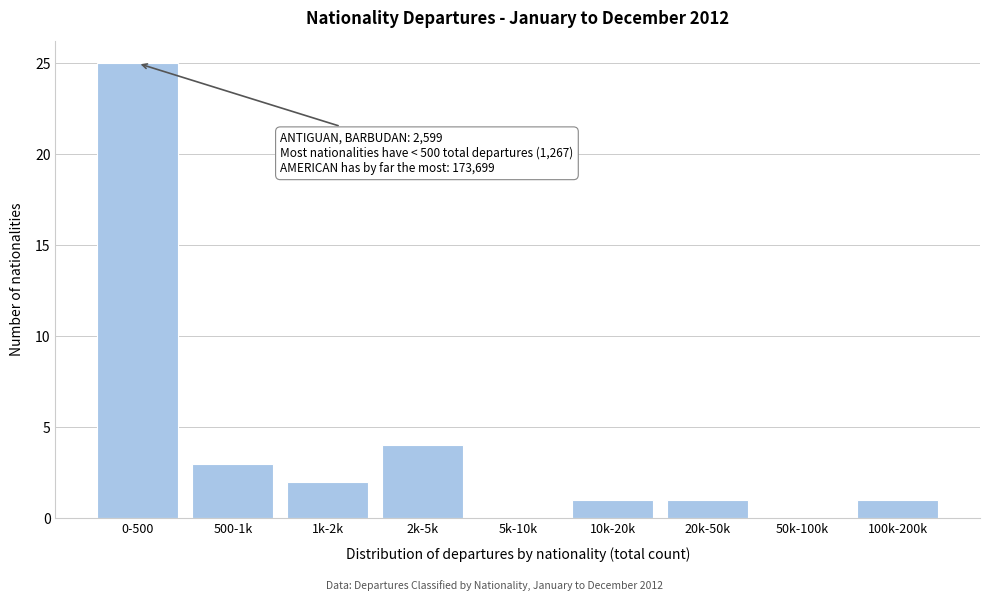

Reading left to right, transcribe all the data shown in this chart.

0-500=25	500-1k=3	1k-2k=2	2k-5k=4	5k-10k=0	10k-20k=1	20k-50k=1	50k-100k=0	100k-200k=1